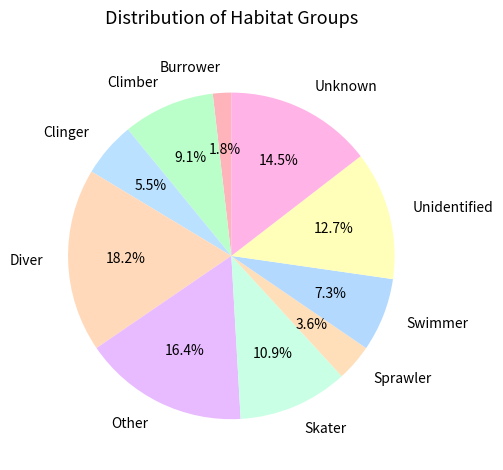

To the nearest percent, what is the difference between the Unknown and Climber slice percentages?

5%